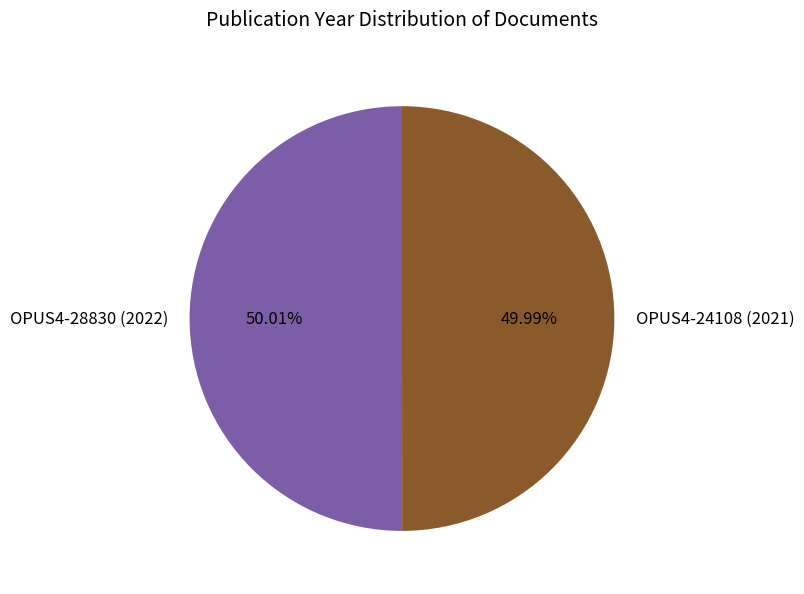

True or false: OPUS4-28830 (2022) accounts for 50% of the total.

True